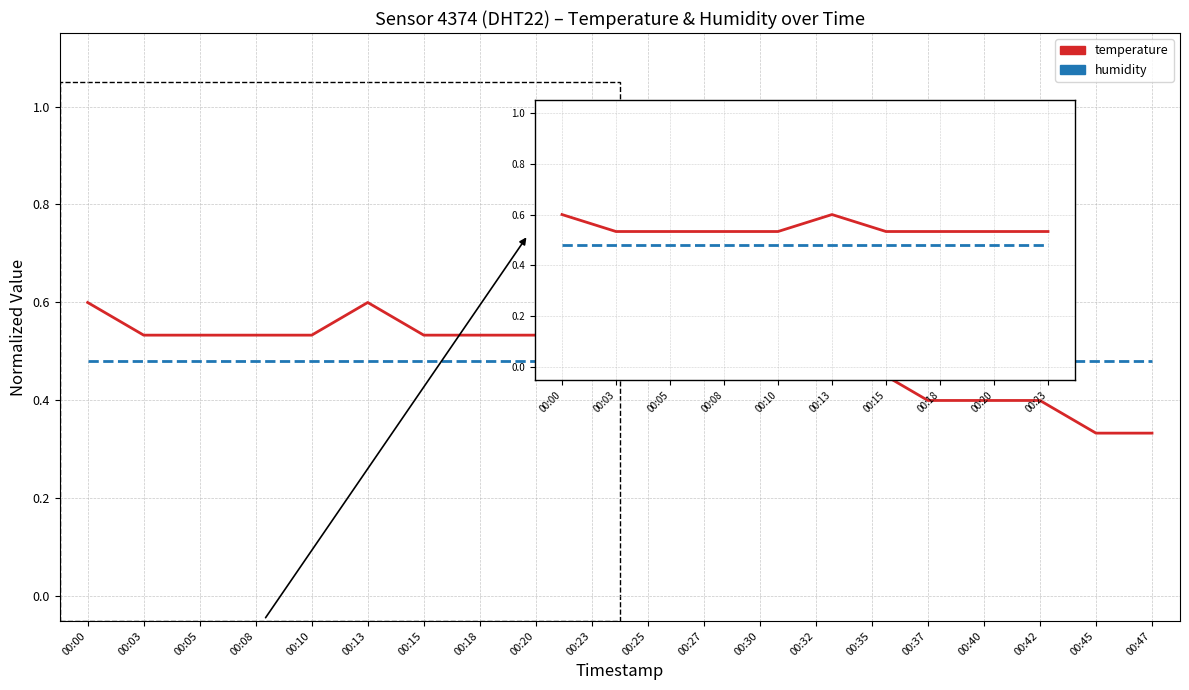

Which series has the largest total across all categories?

temperature